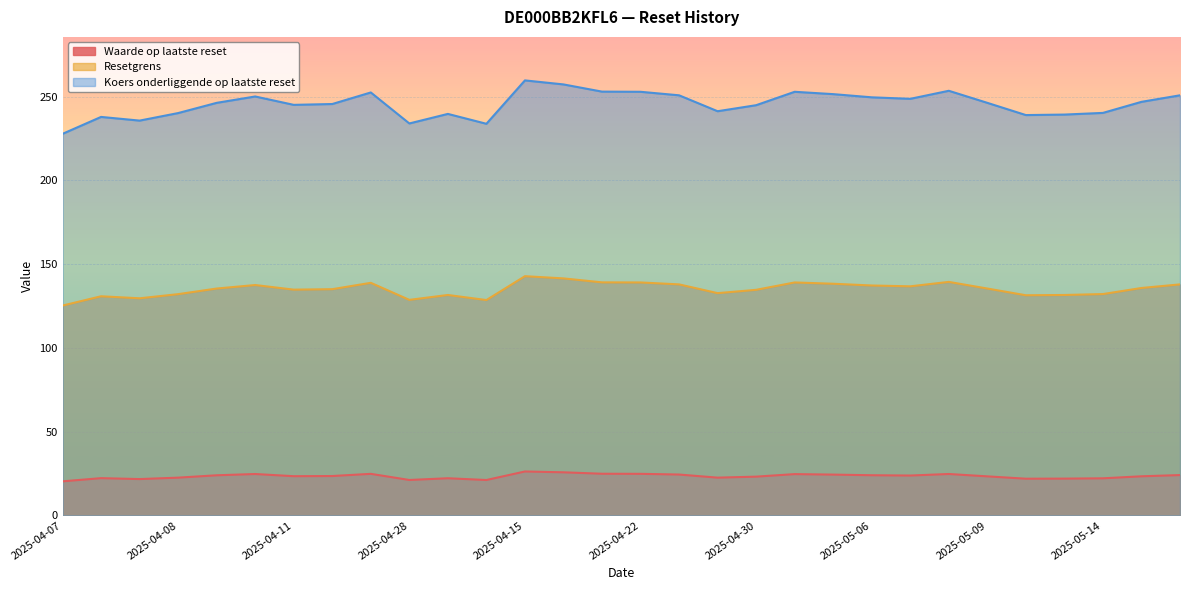

True or false: Koers onderliggende op laatste reset and Waarde op laatste reset intersect in this chart.

False